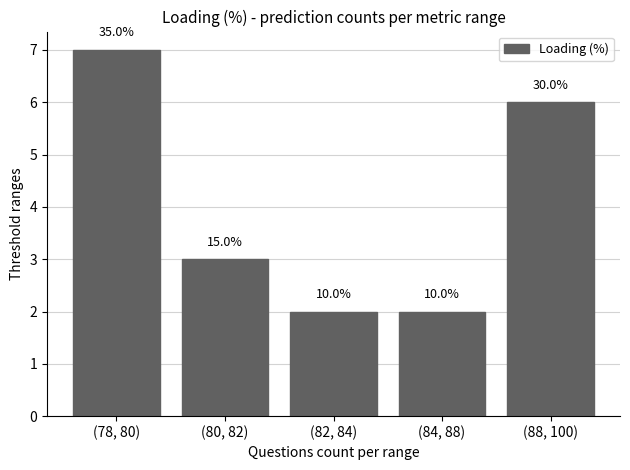

What is the difference between the maximum and minimum values?

5